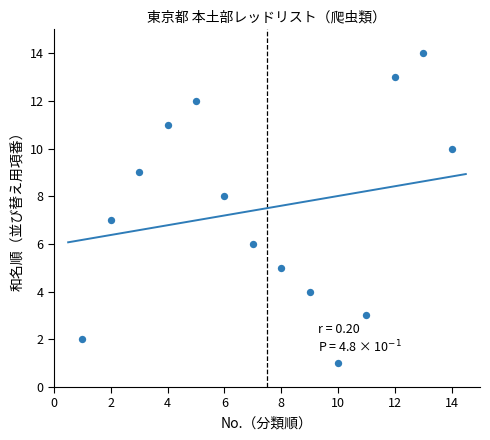

What is the range of X values (max minus min)?

13